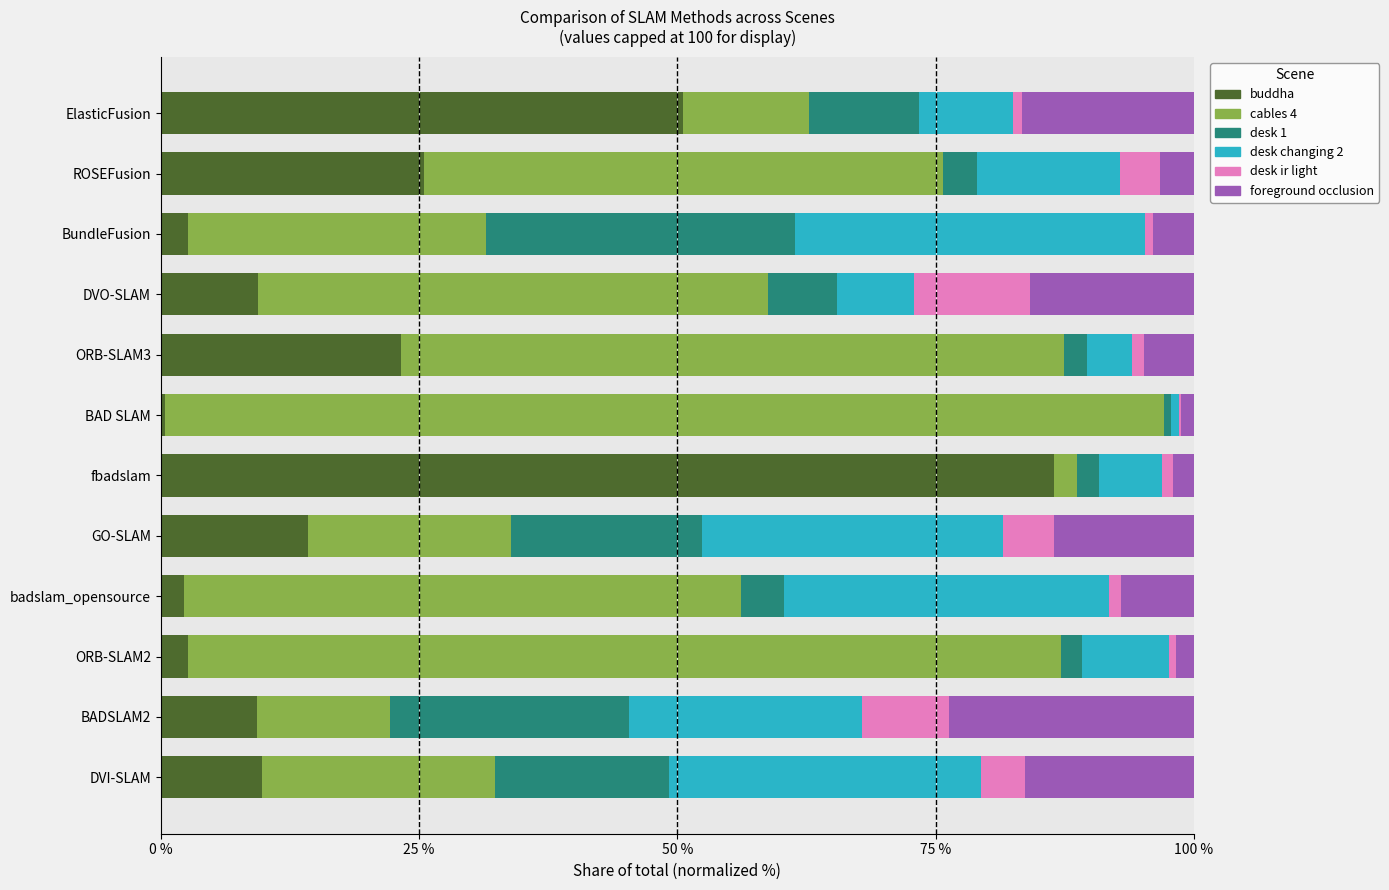

What is the total value across all series at ROSEFusion?

100.0